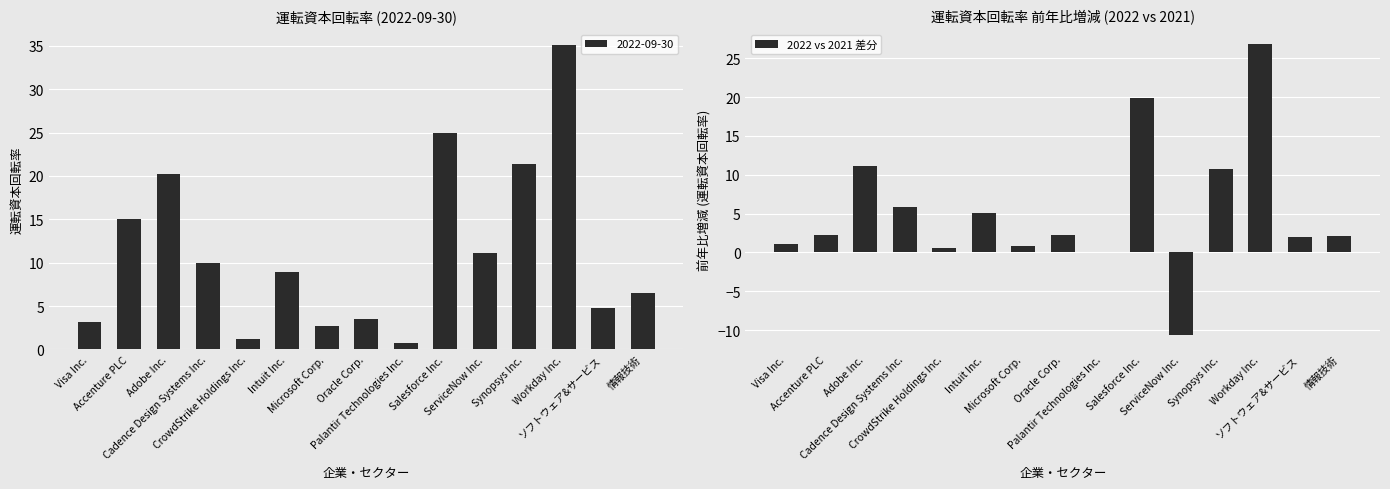

How many values are above zero?

14